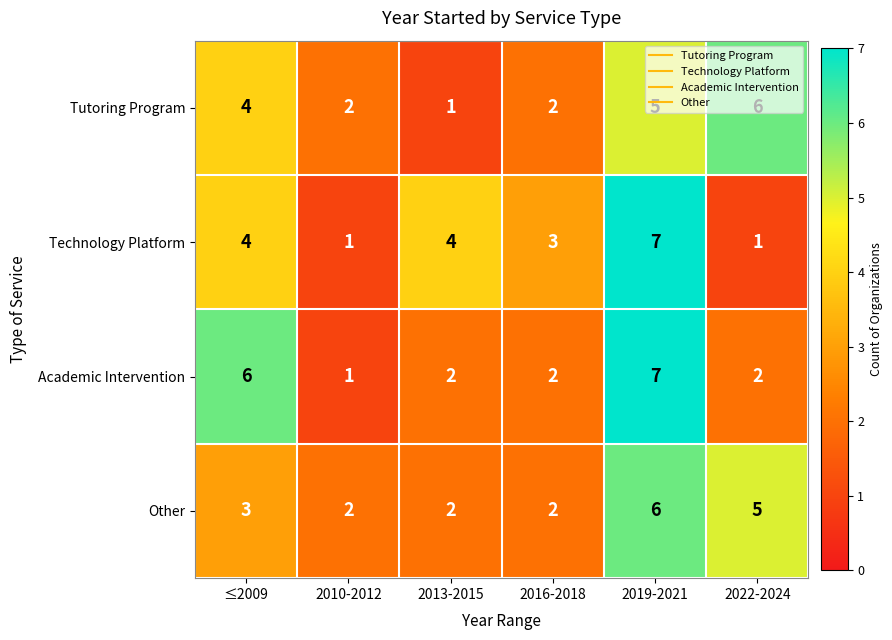

Which category has the highest value in the Other series?

2019-2021